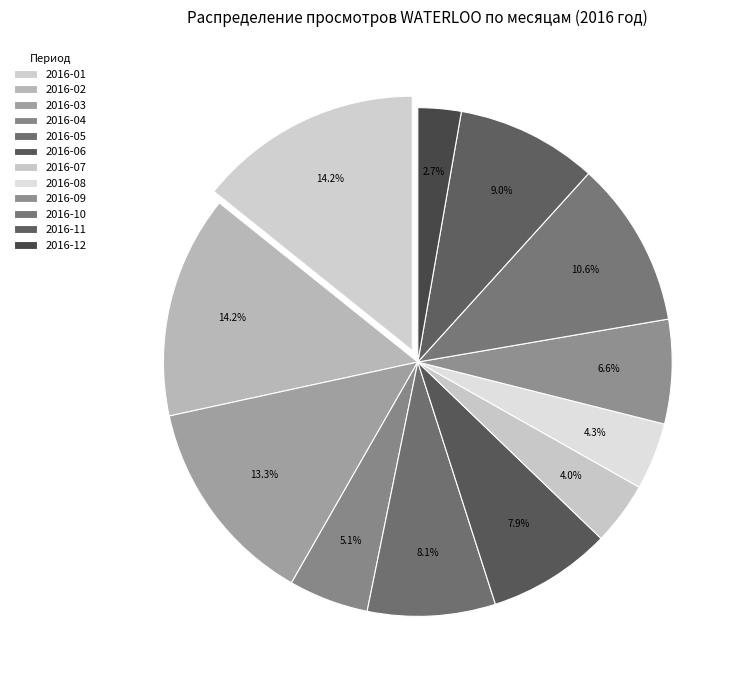

How many slices are in this pie chart?

12